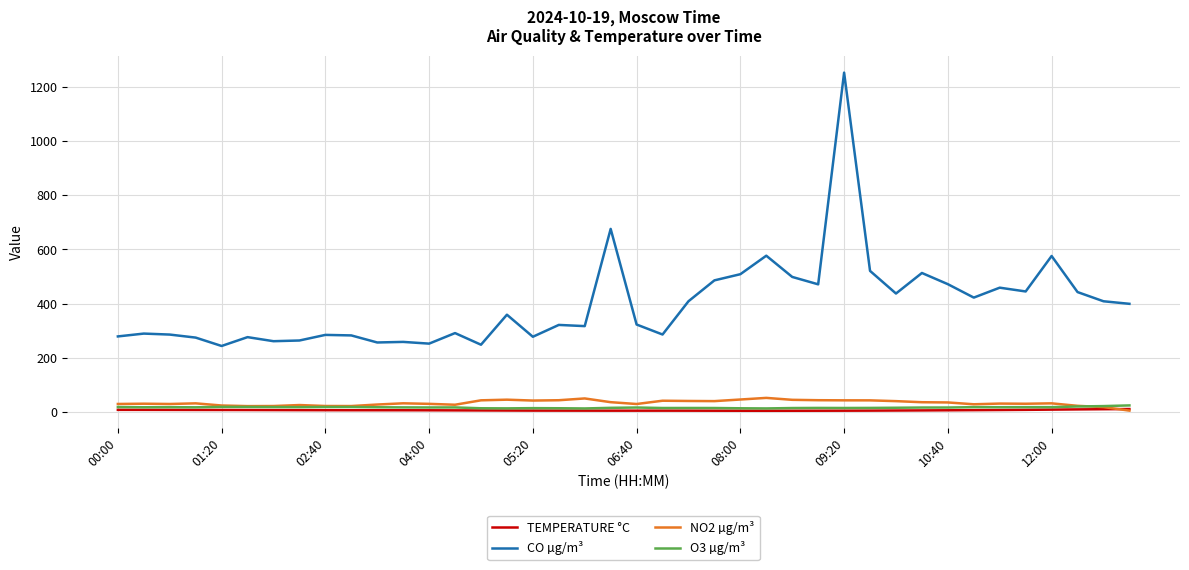

Which series has the widest spread of values?

CO µg/m³